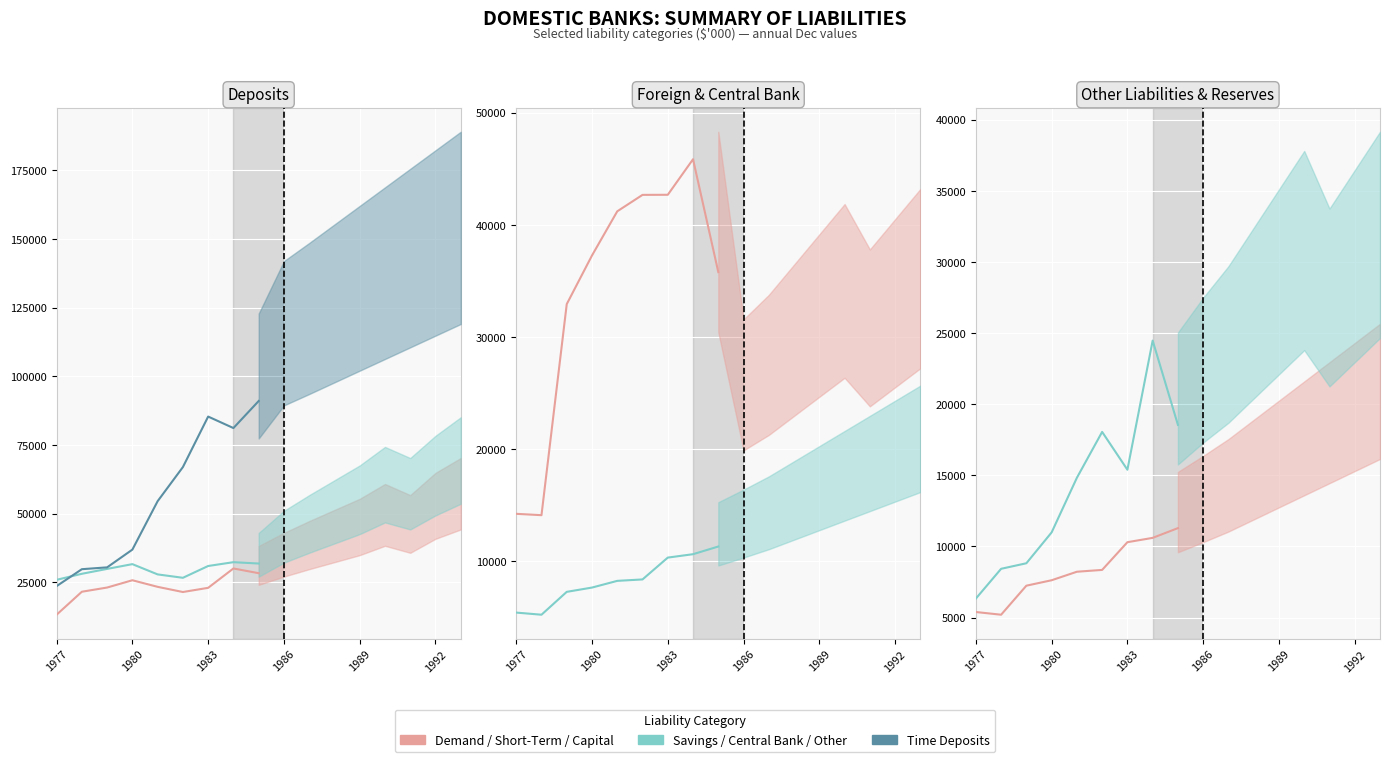

Is it true that Savings equals 5480 at 1992?

False